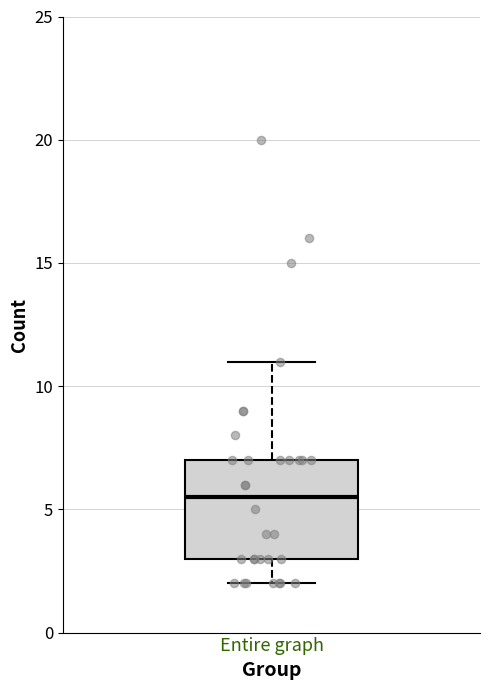

Read this box plot against the y-axis: the position of the median line, the range covered by the box, and the ends of both whiskers. The values are not printed on the chart, so give them approximately, as read against the axis.

median 5.5, box 3.0 to 7.0, whiskers 2.0 to 11.0